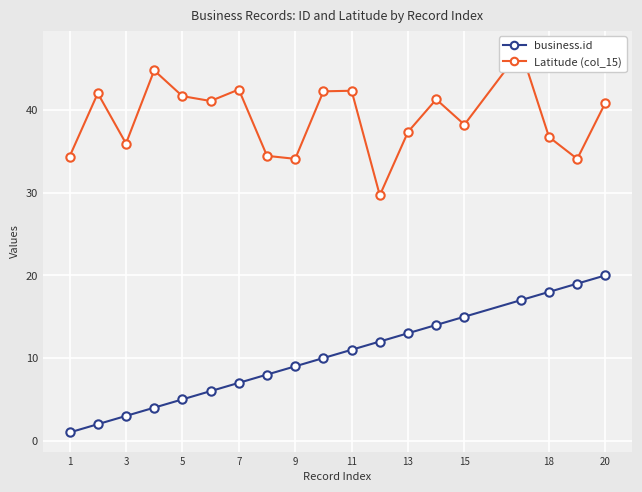

What is the minimum value shown in the chart?

1.0